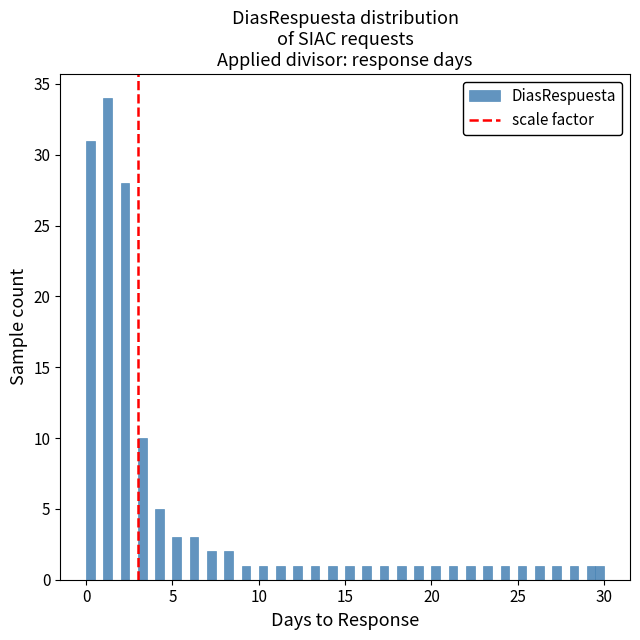

Read against the x-axis, roughly where is the centre of the tallest bar?

1.5